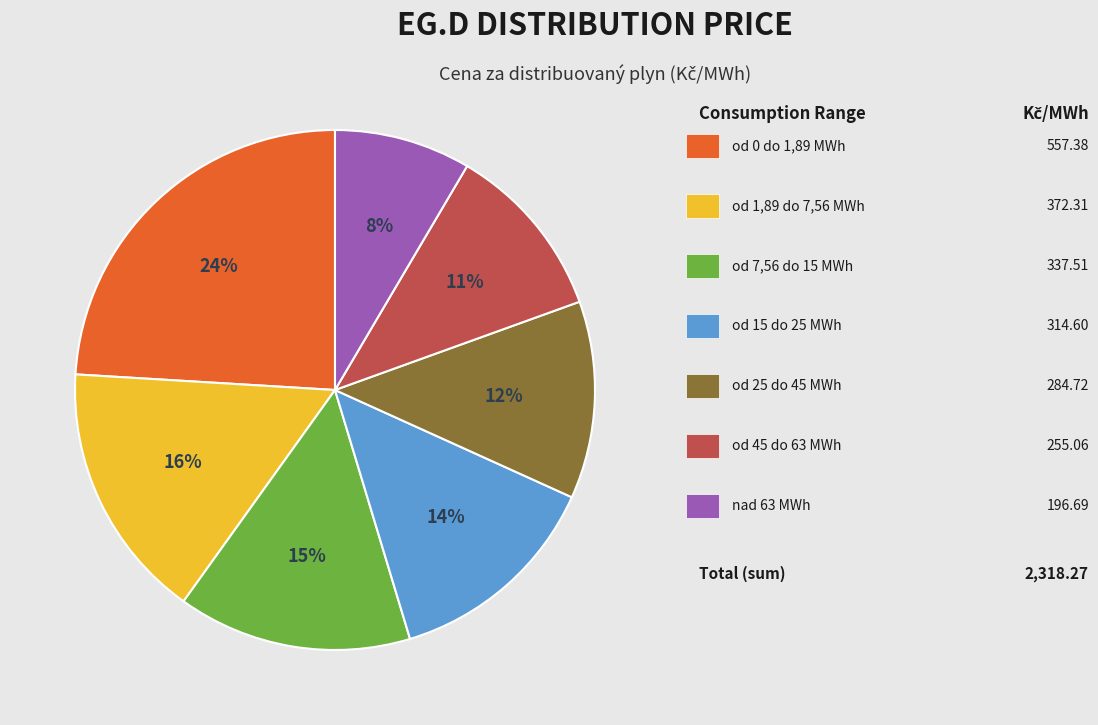

Does any single category account for the majority?

No